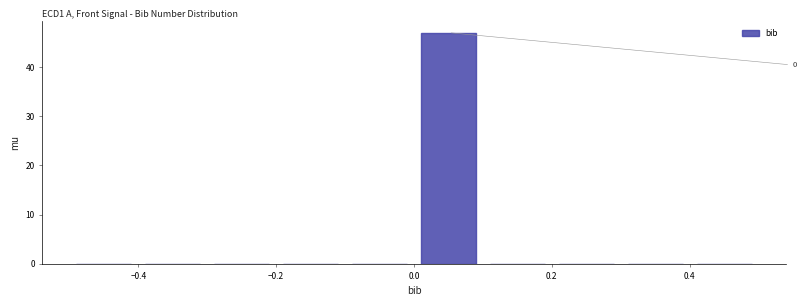

Which range on the x-axis has the tallest bar?

0.0 to 0.1